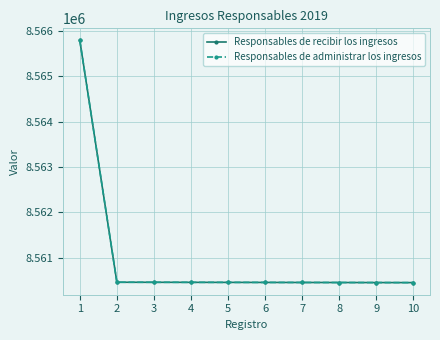

Does the chart display data point markers on the line(s)?

Yes